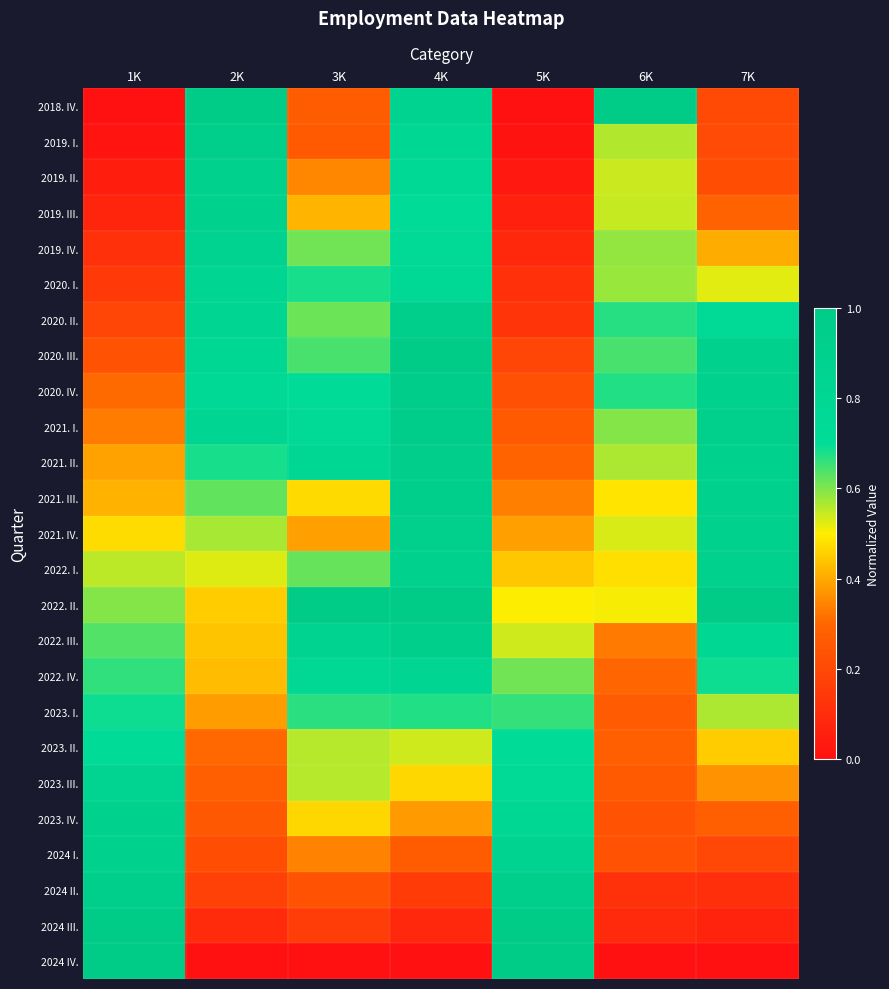

At how many categories does at least one series exceed 0?

7